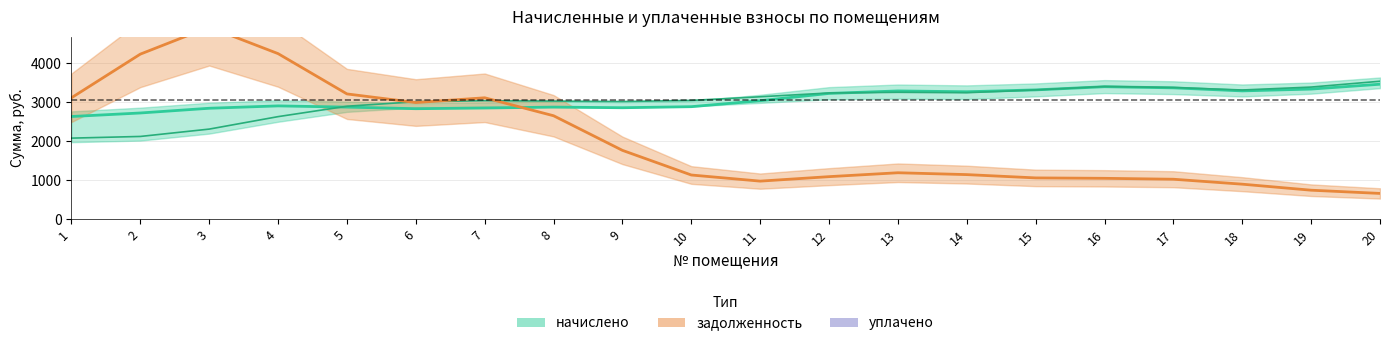

Which series has the largest total across all categories?

начислено